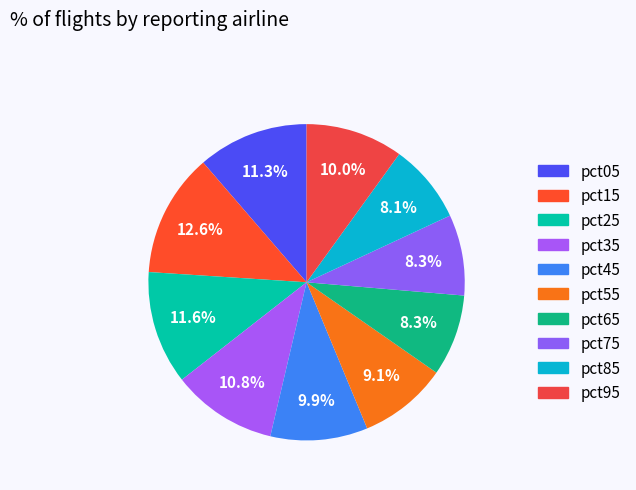

Which category has the smallest portion of the pie?

pct85